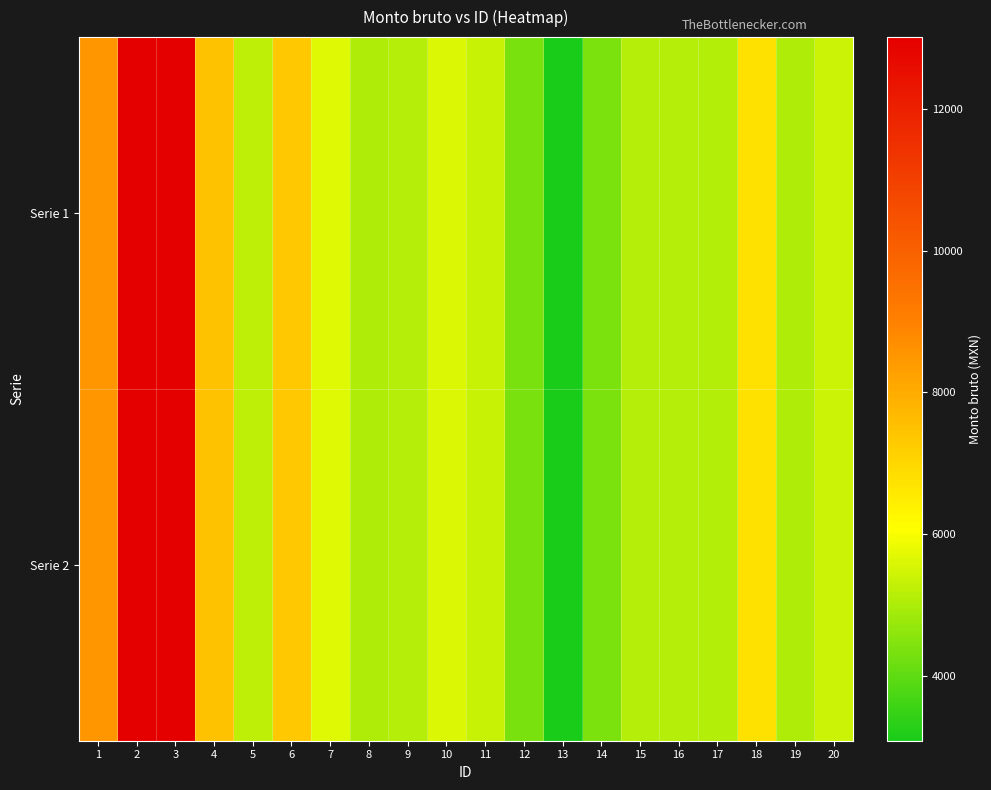

Which series has the widest spread of values?

Serie 1